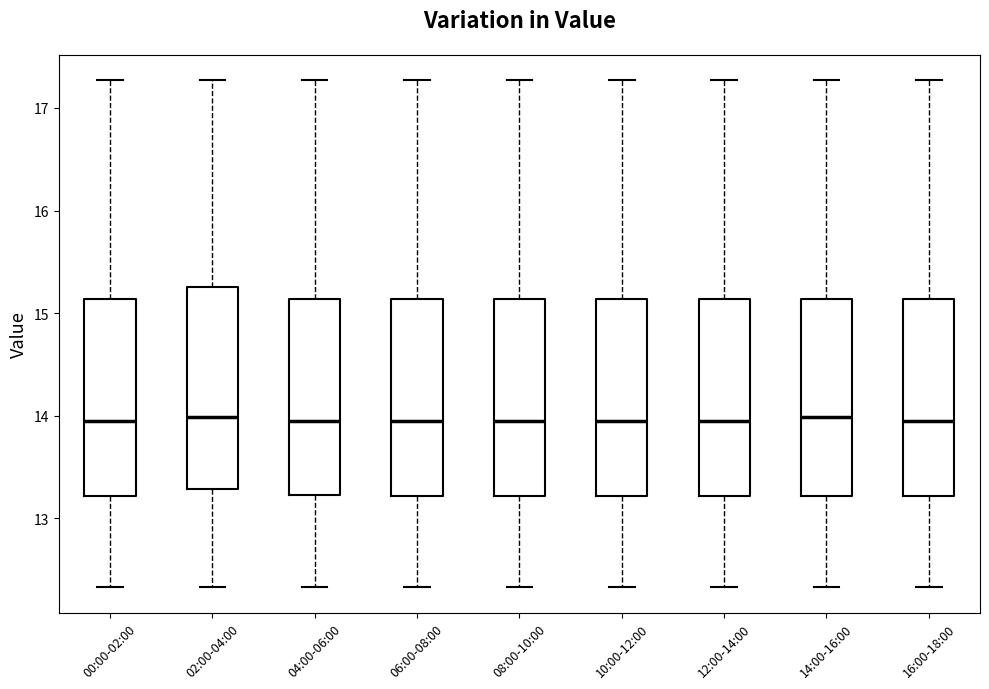

Where is the lower edge of the box for 06:00-08:00 on the y-axis? The values are not printed on the chart, so give them approximately, as read against the axis.

13.2